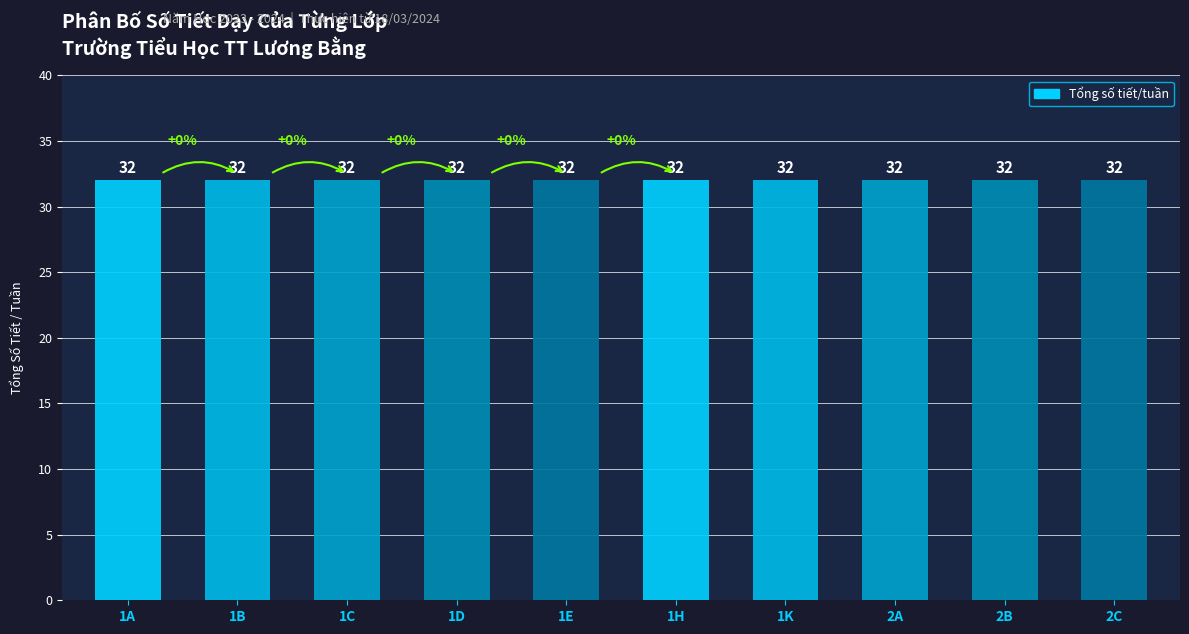

At which category does the chart reach its minimum across all series?

1A